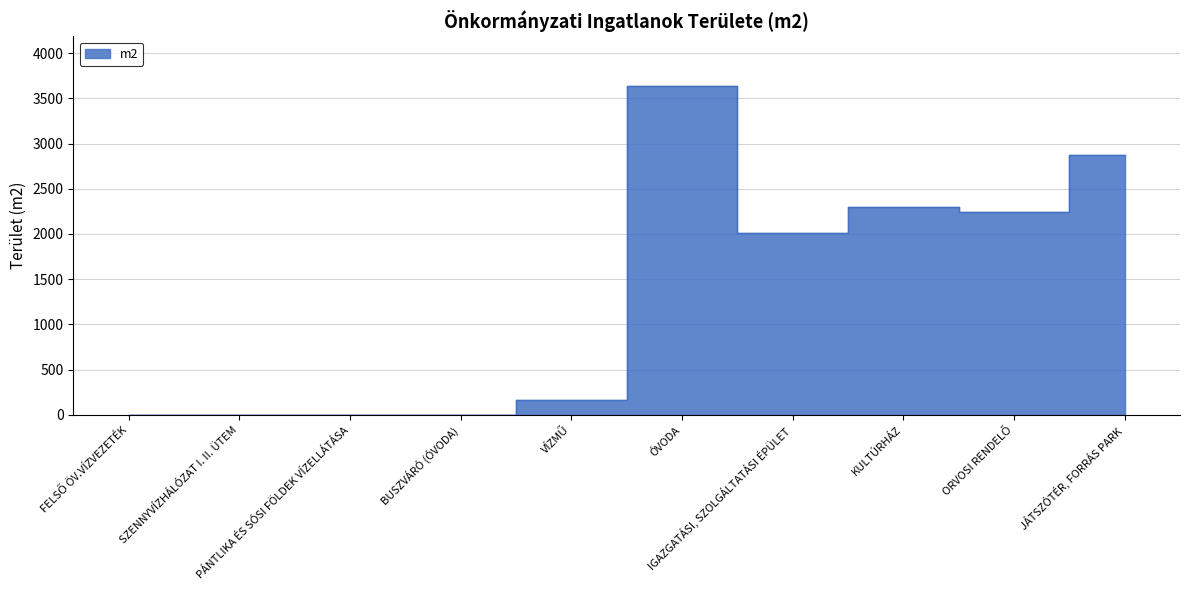

What is the difference between the second highest and second lowest values?

2874